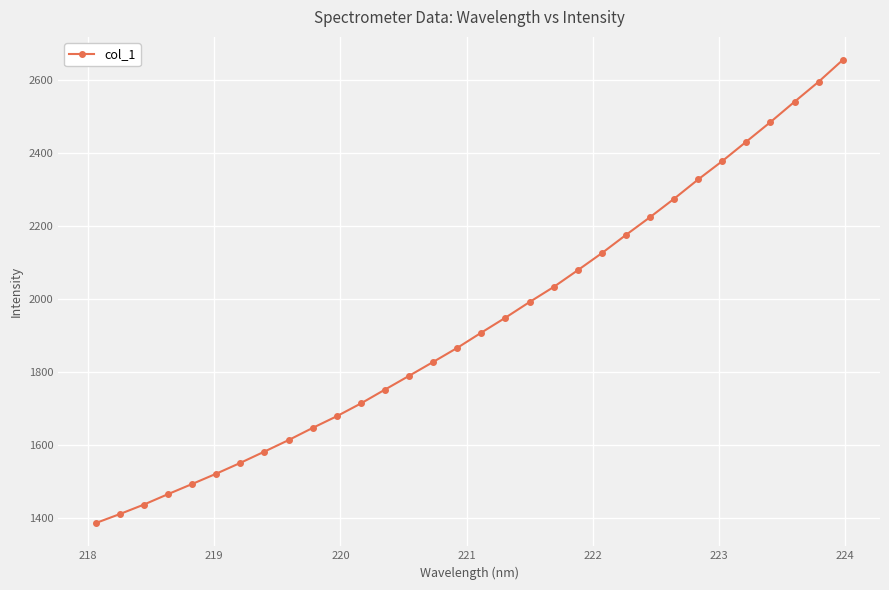

What is the value of the 29th point from the left?

2485.2